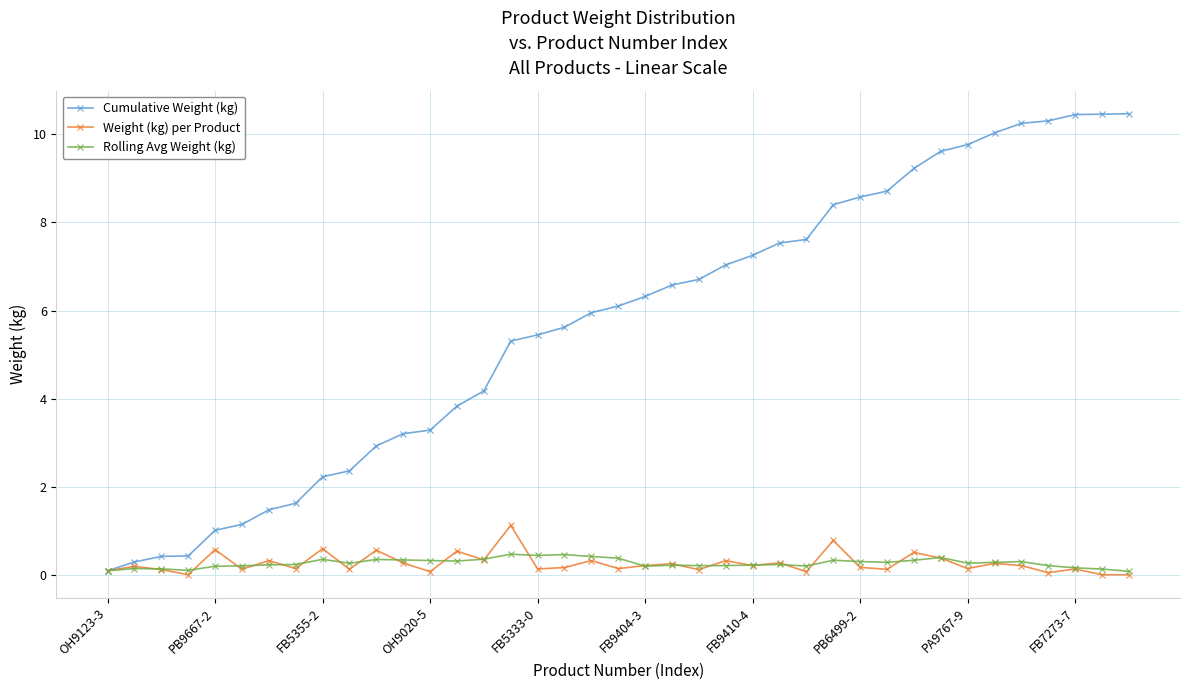

True or false: Weight (kg) per Product has more than 2 interior local peaks.

True